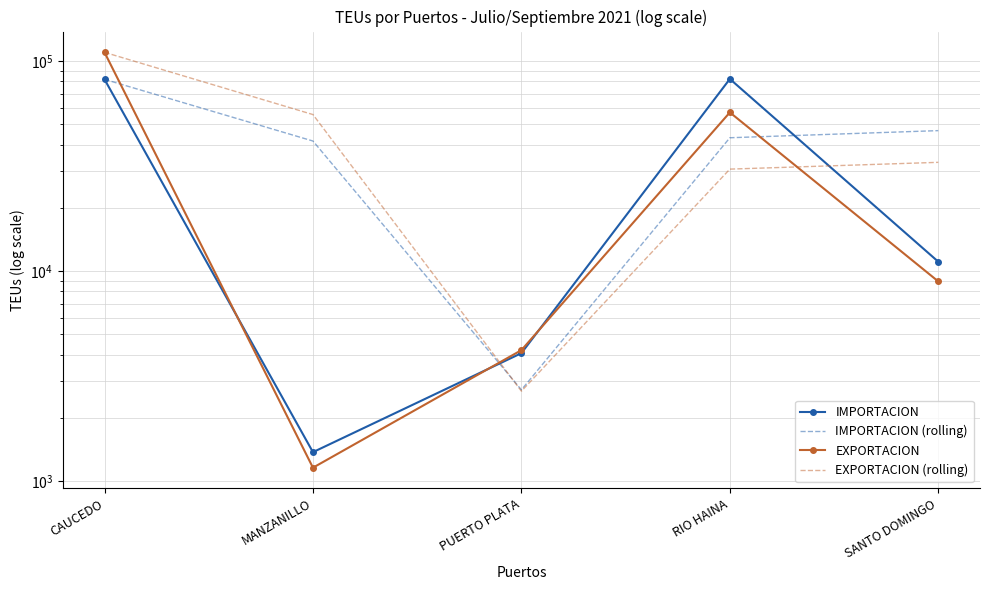

Which series changed the most between CAUCEDO and PUERTO PLATA?

EXPORTACION (rolling)